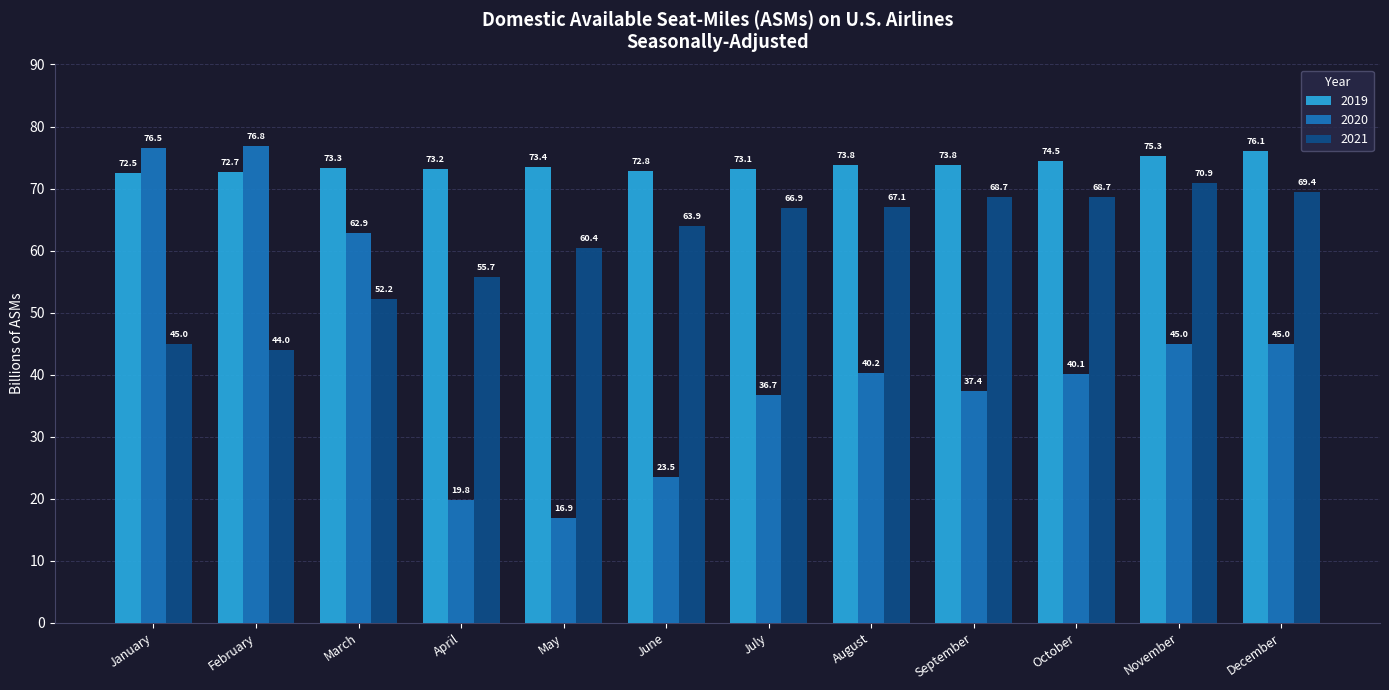

The 2021 series shows 45.0 at January. True or false?

True